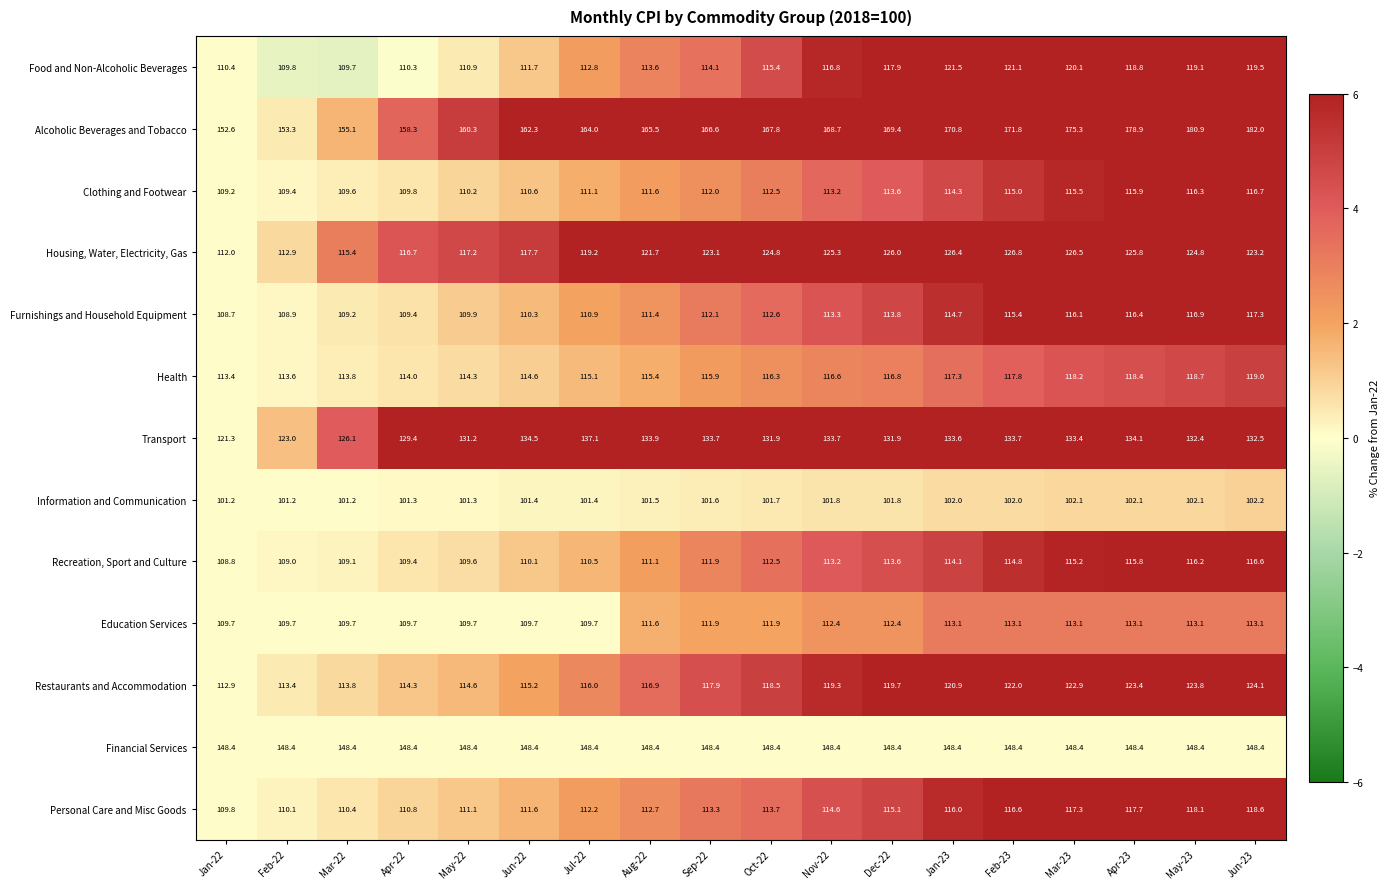

What is the total value across all series at Dec-22?

1600.4